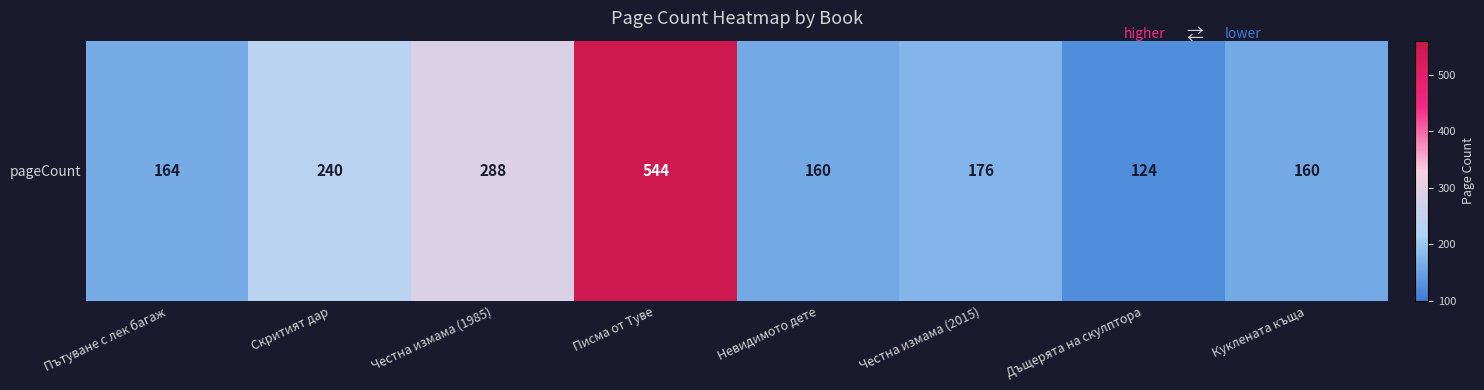

What is the difference between the second highest and second lowest values?

128